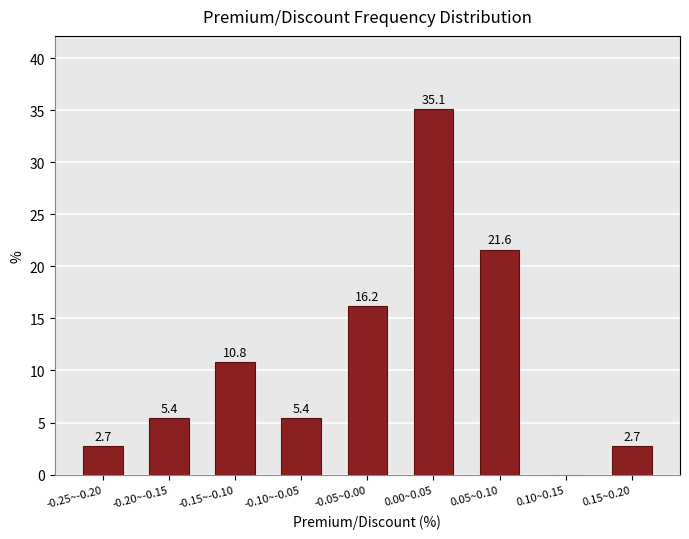

Reading left to right, transcribe all the data shown in this chart.

-0.25~-0.20=2.7	-0.20~-0.15=5.4	-0.15~-0.10=10.8	-0.10~-0.05=5.4	-0.05~0.00=16.2	0.00~0.05=35.1	0.05~0.10=21.6	0.10~0.15=0.0	0.15~0.20=2.7